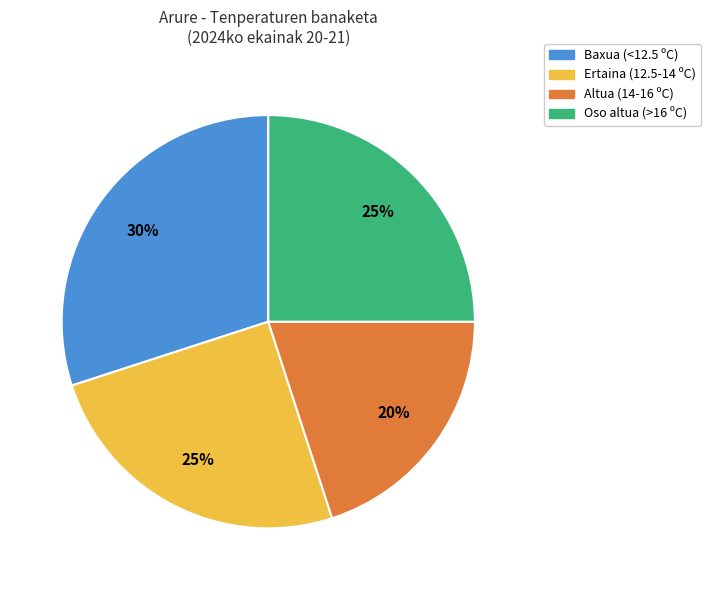

Which category has the smallest portion of the pie?

Altua (14-16 ºC)